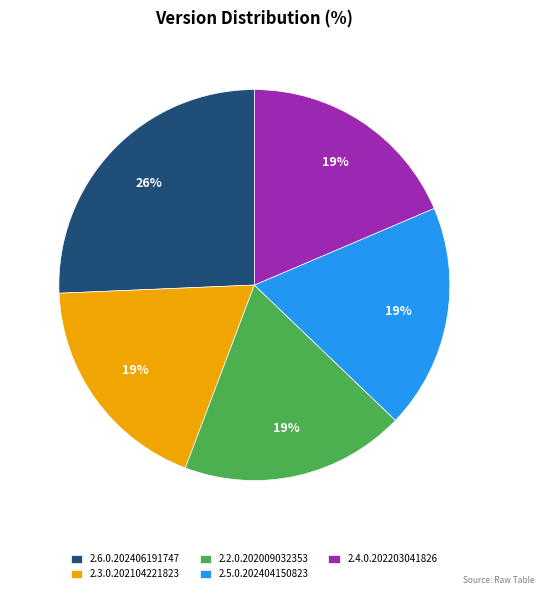

Approximately how many times larger is the value at 2.5.0.202404150823 compared to 2.3.0.202104221823?

1.0